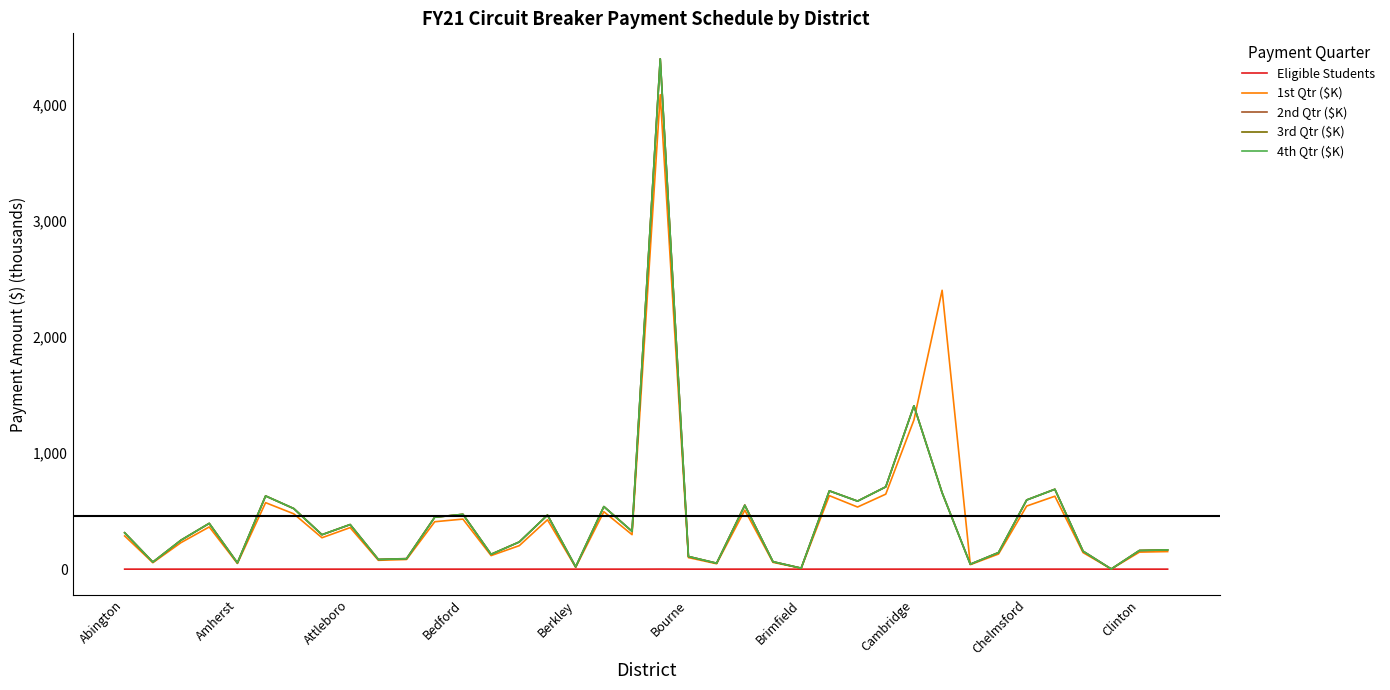

Which series has the largest total across all categories?

1st Qtr ($K)